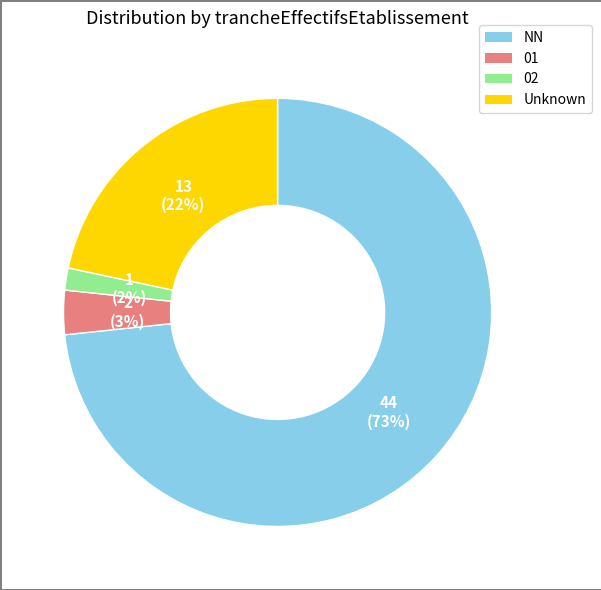

To the nearest percent, what is the average slice percentage?

25%